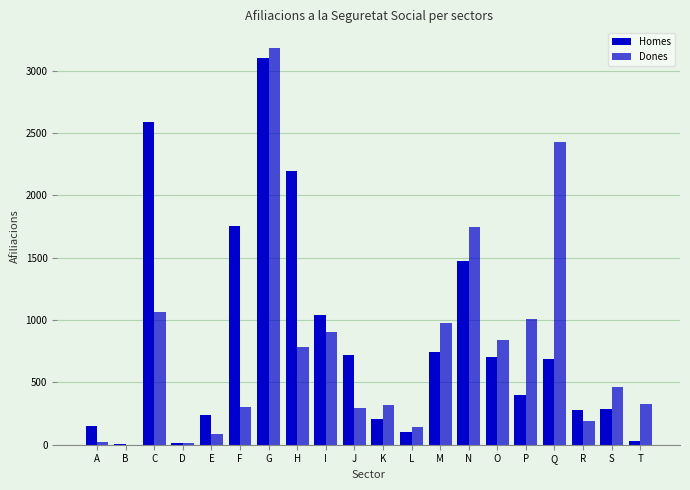

Count the number of data series in this chart.

2